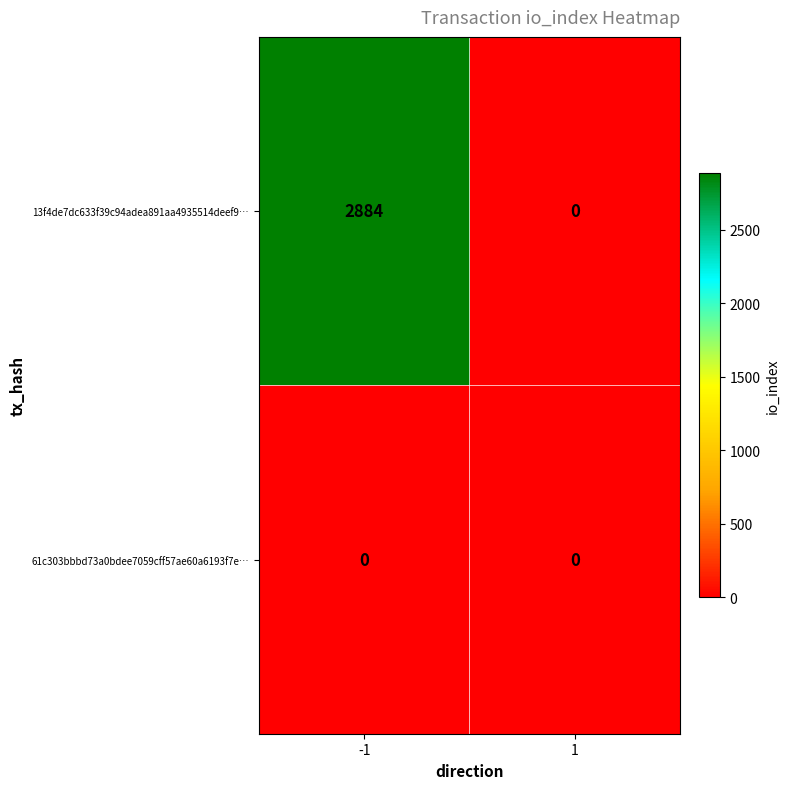

What is the difference between the 13f4de7dc633f39c94adea891aa4935514deef9… values at -1 and 1?

2884